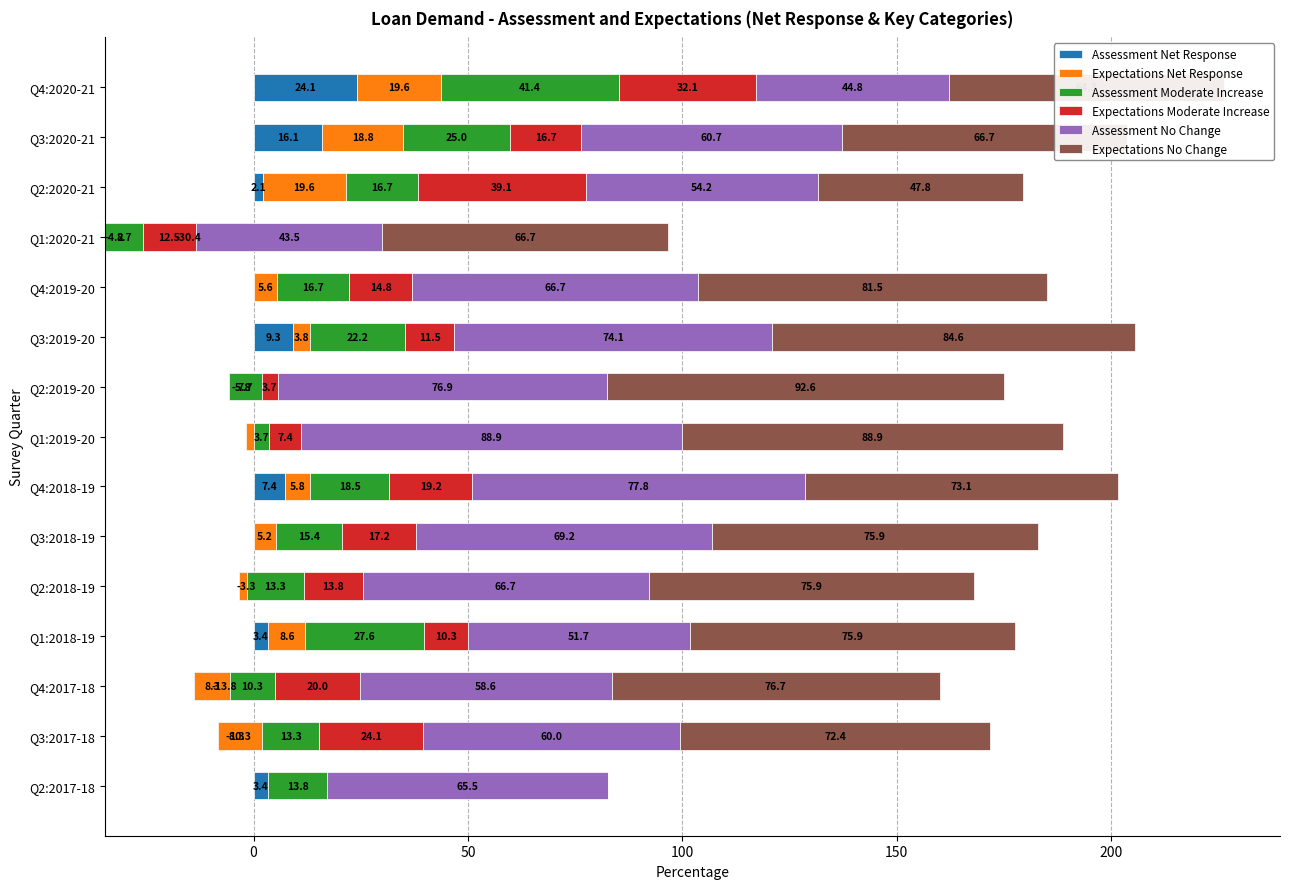

At how many categories does at least one series exceed 60?

14